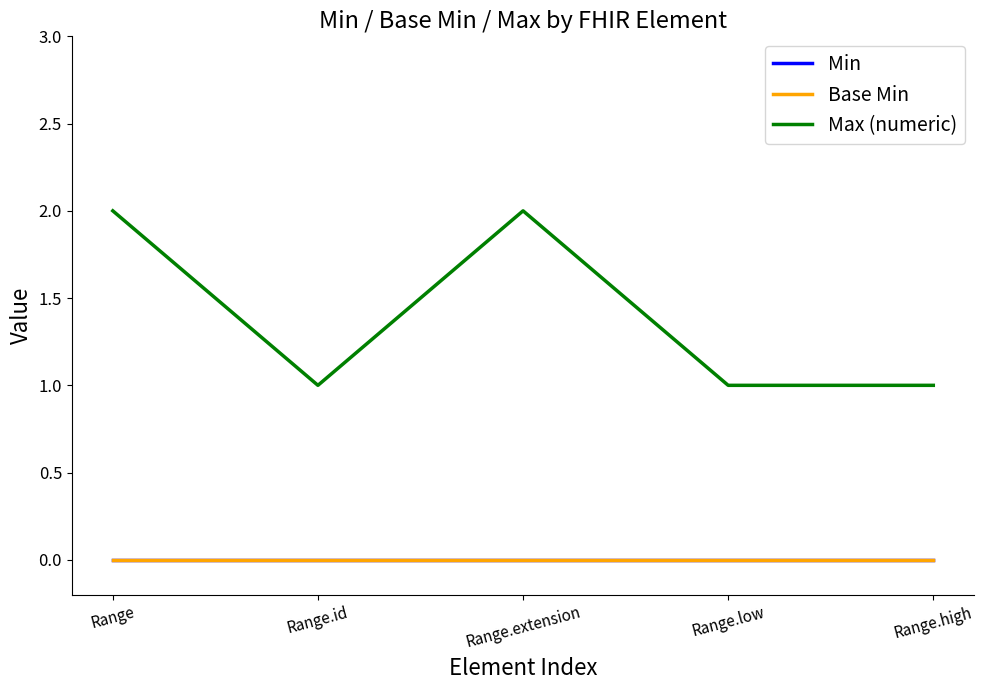

True or false: Base Min and Max (numeric) intersect in this chart.

False